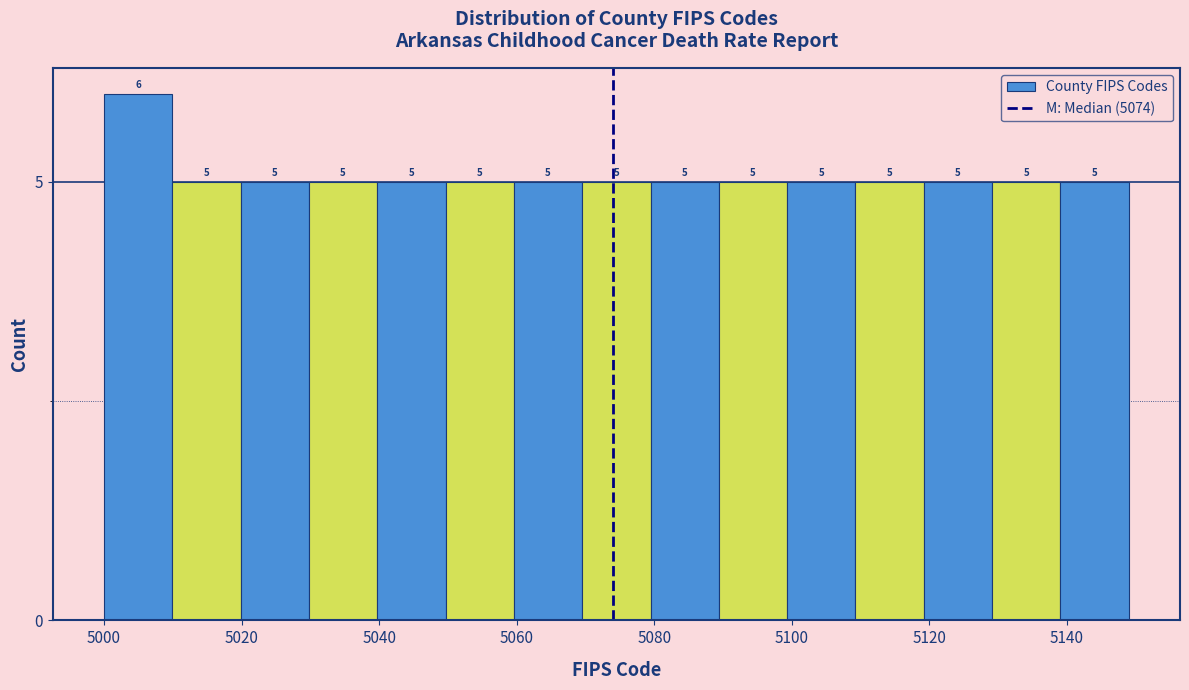

Which range on the x-axis has the tallest bar?

5000 to 5010